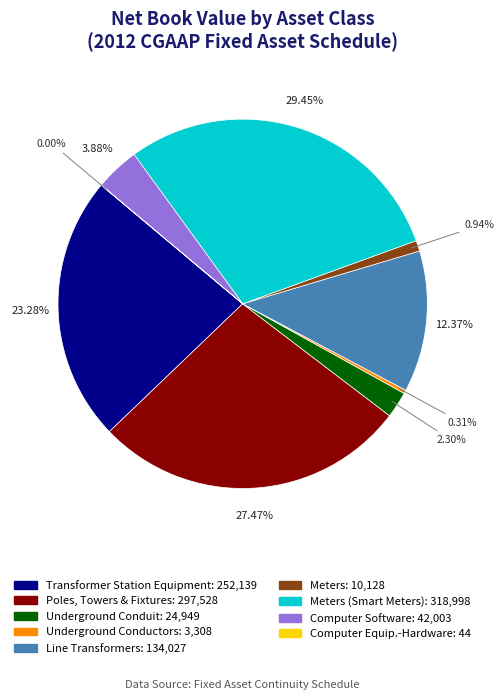

Is there a majority slice in this chart?

No